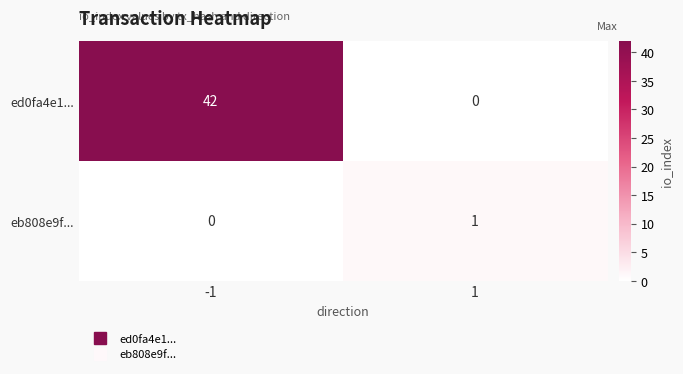

What is the total value across all series at -1?

42